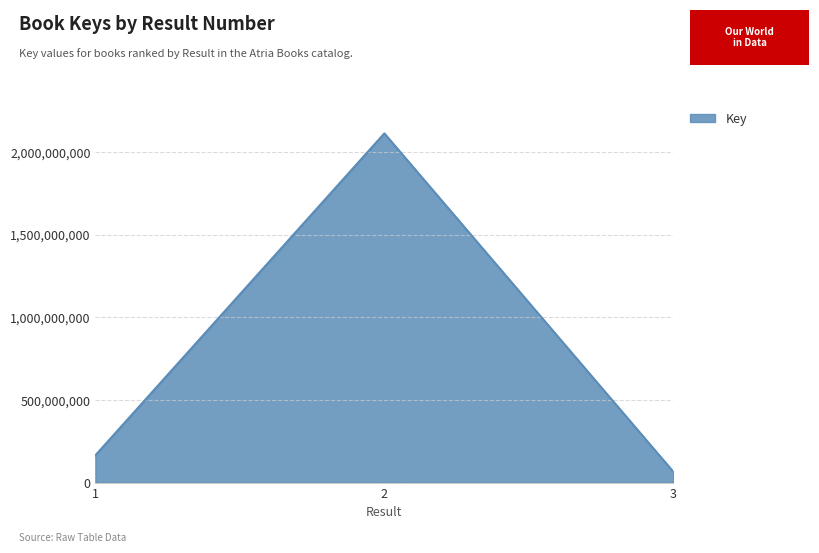

Is it true that the value at 3 is 64952827?

True